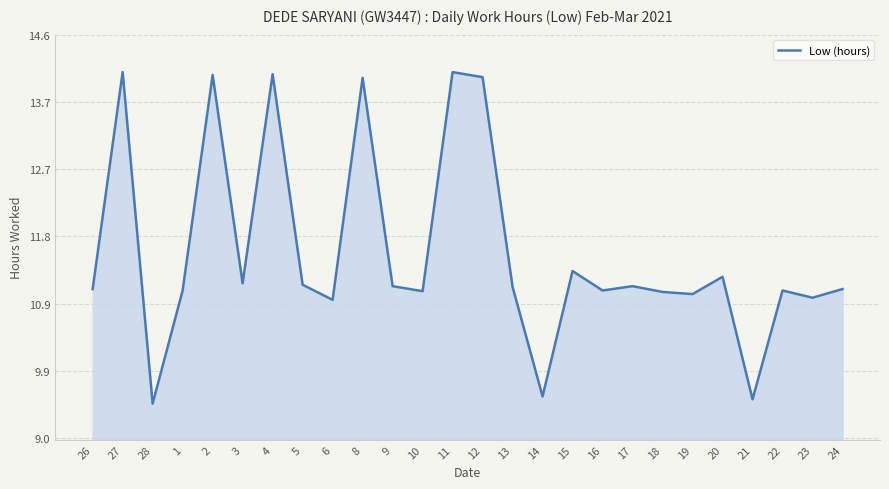

Count the number of categories in the chart.

26